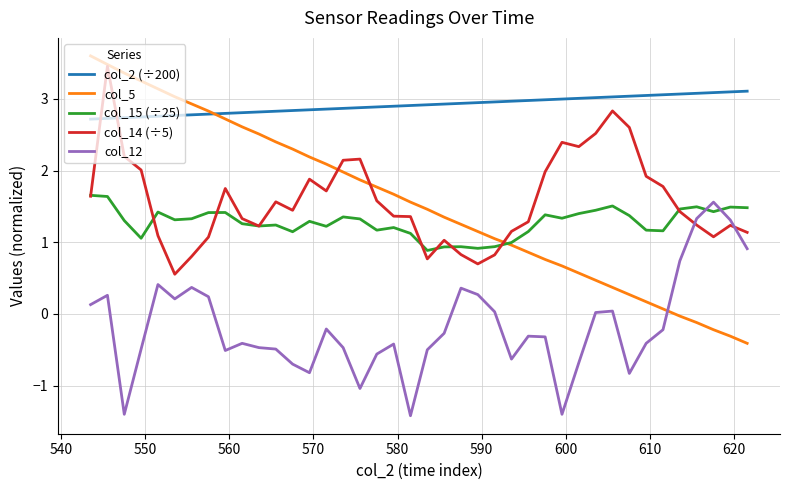

What is the greatest value displayed?

3.6